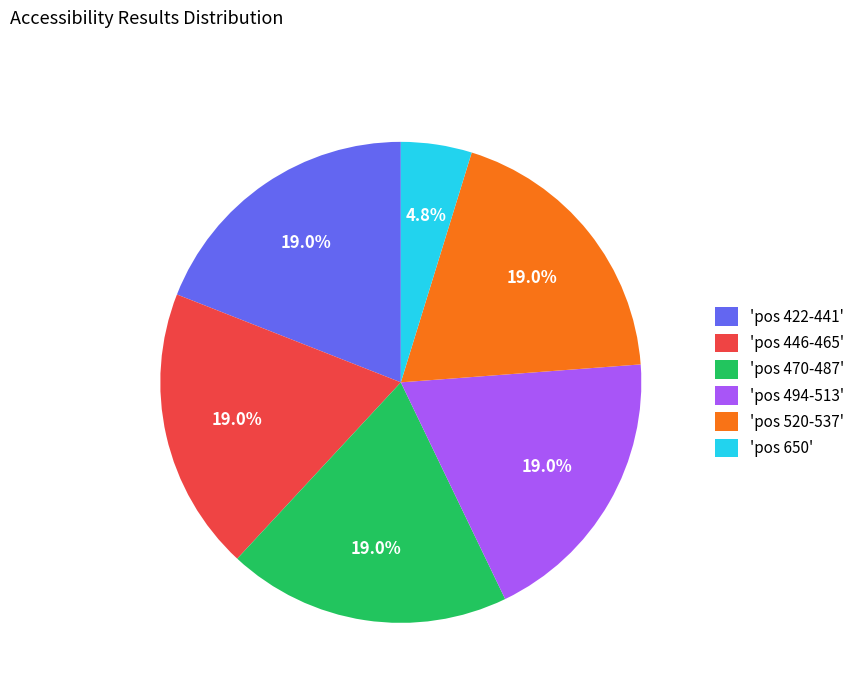

Approximately how many times larger is the value at 'pos 470-487' compared to 'pos 650'?

4.0